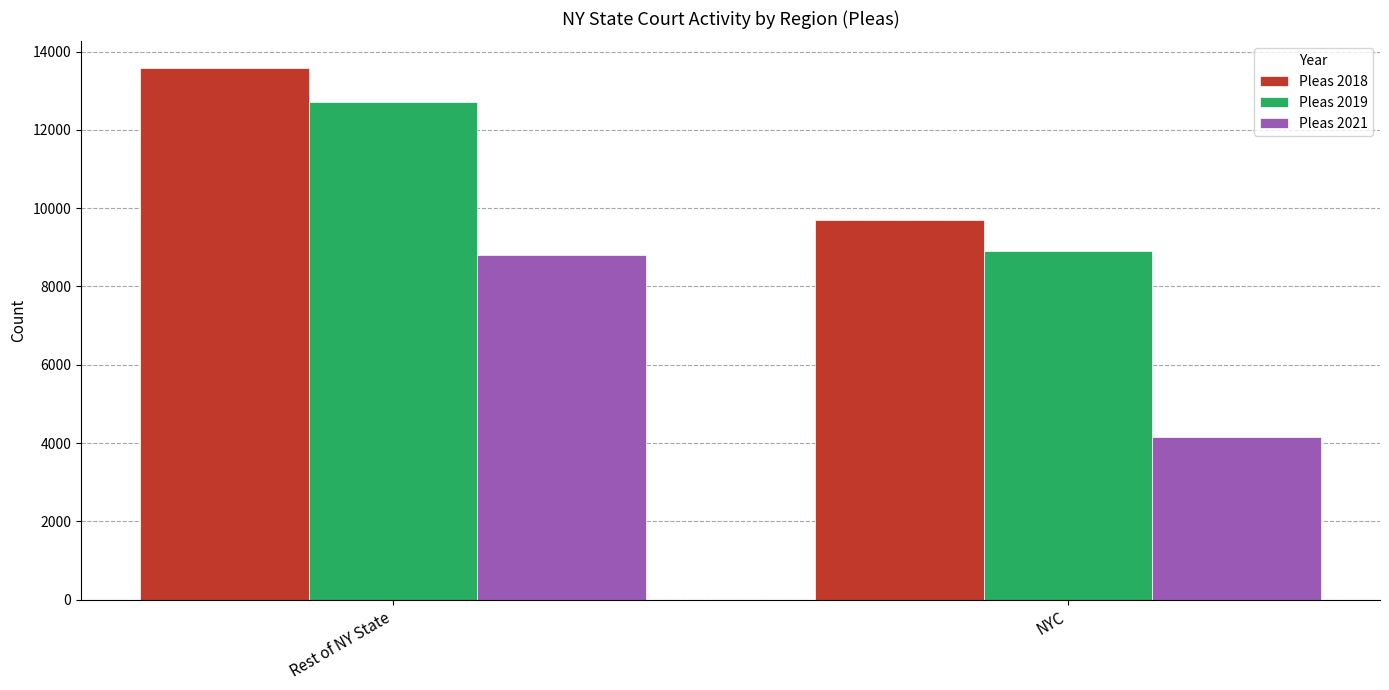

Which series has the largest total across all categories?

Pleas 2018